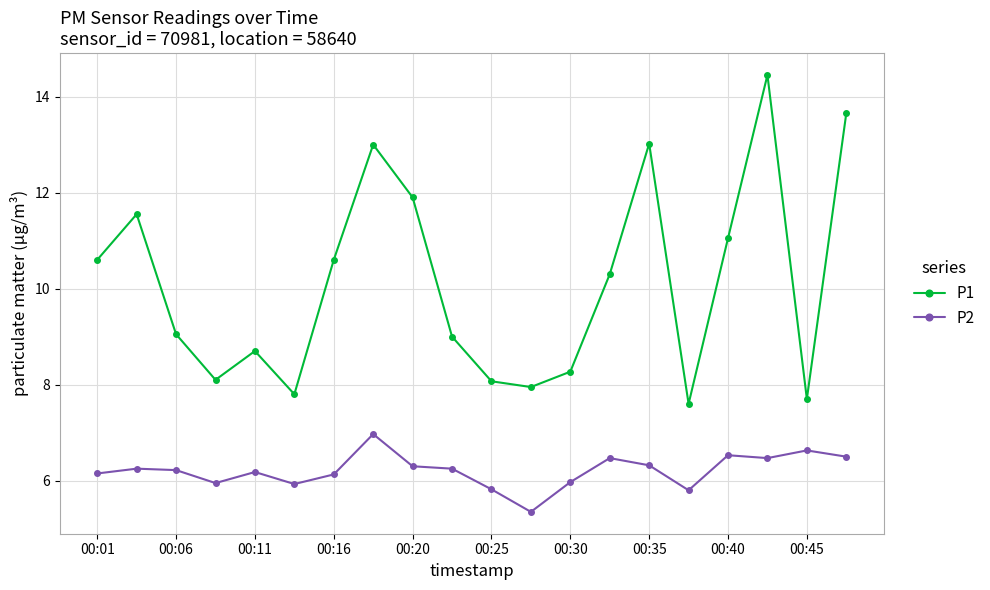

At how many categories does at least one series exceed 10?

10